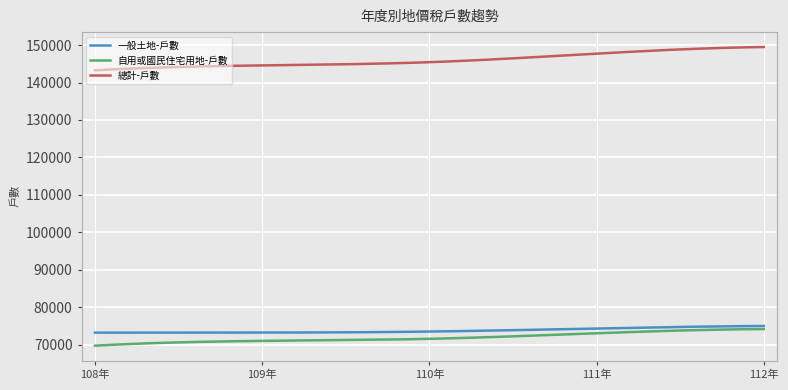

True or false: 自用或國民住宅用地-戶數 and 一般土地-戶數 intersect in this chart.

False